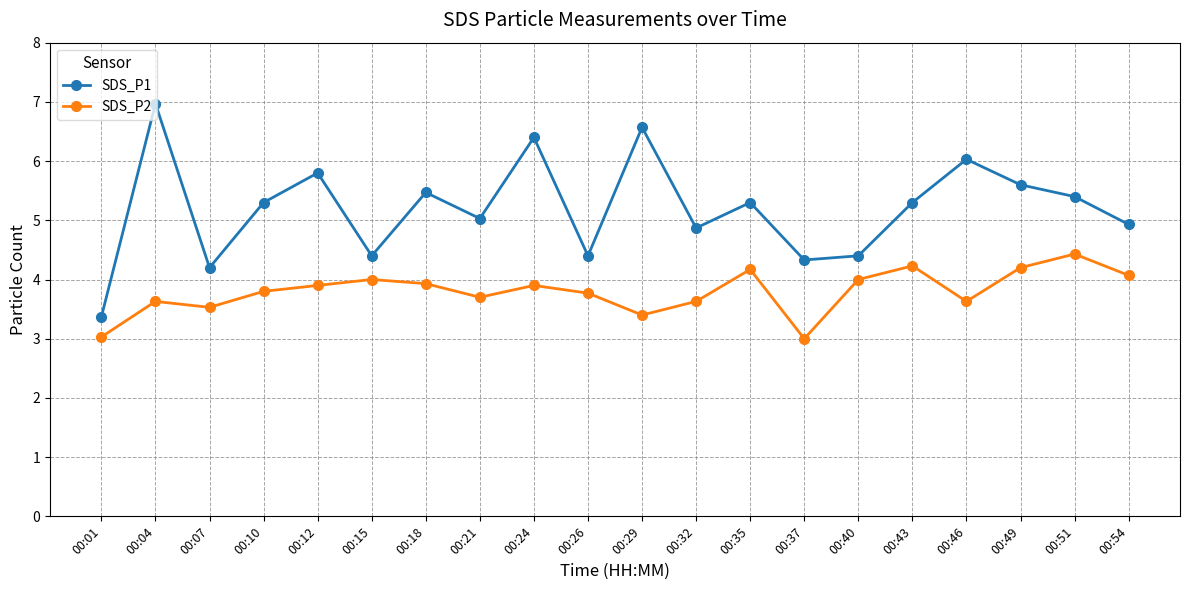

How many lines are shown in the chart?

2